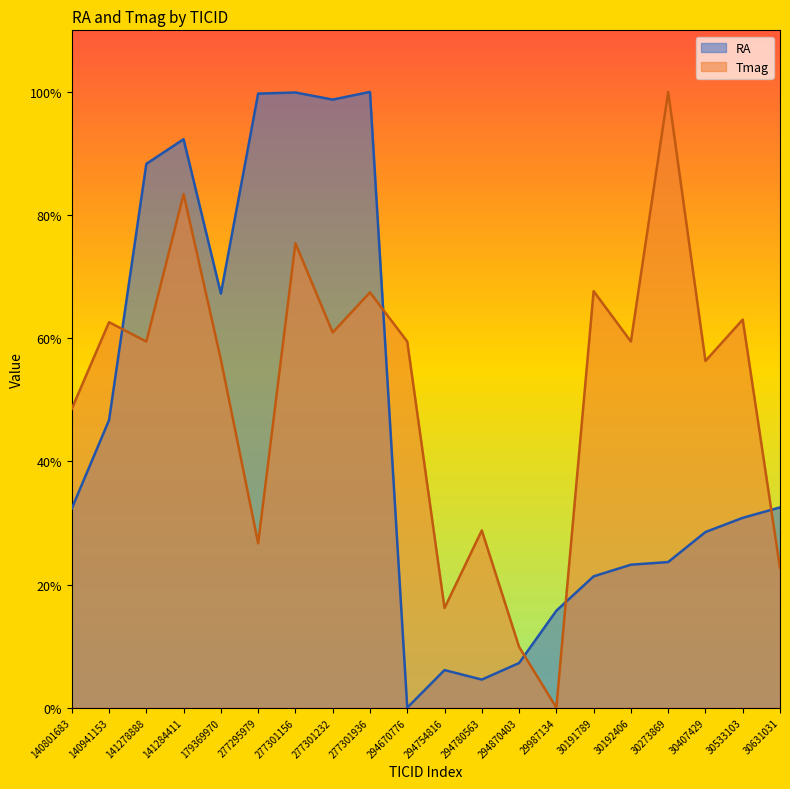

At 140941153, list the series in order from smallest to largest.

RA, Tmag